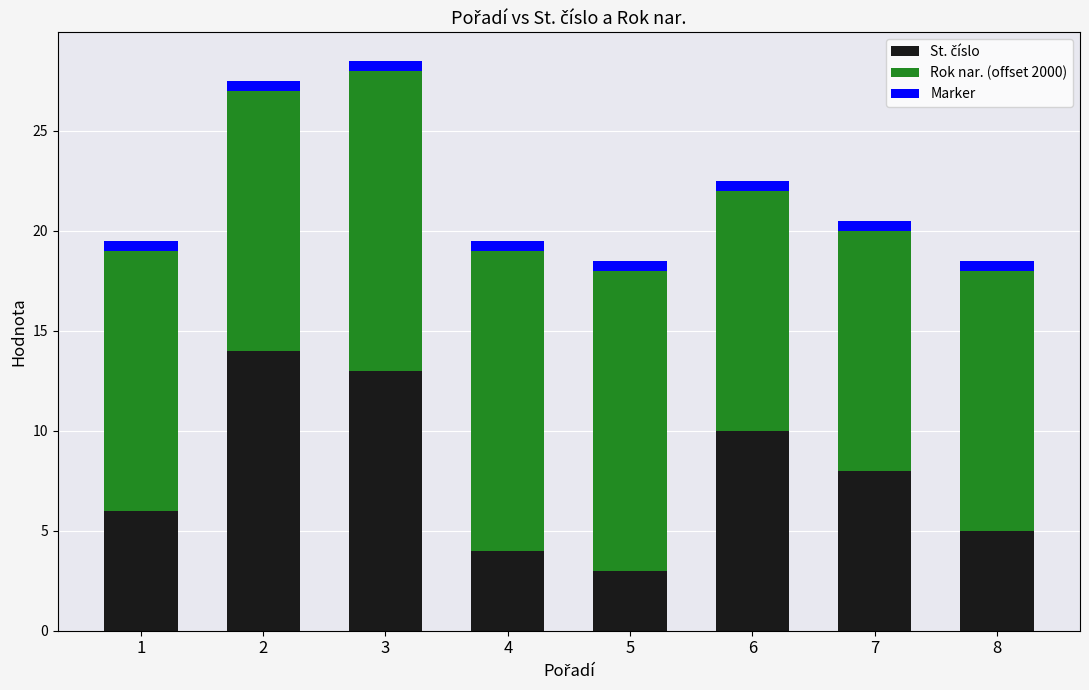

Does the chart contain stacked bars?

Yes